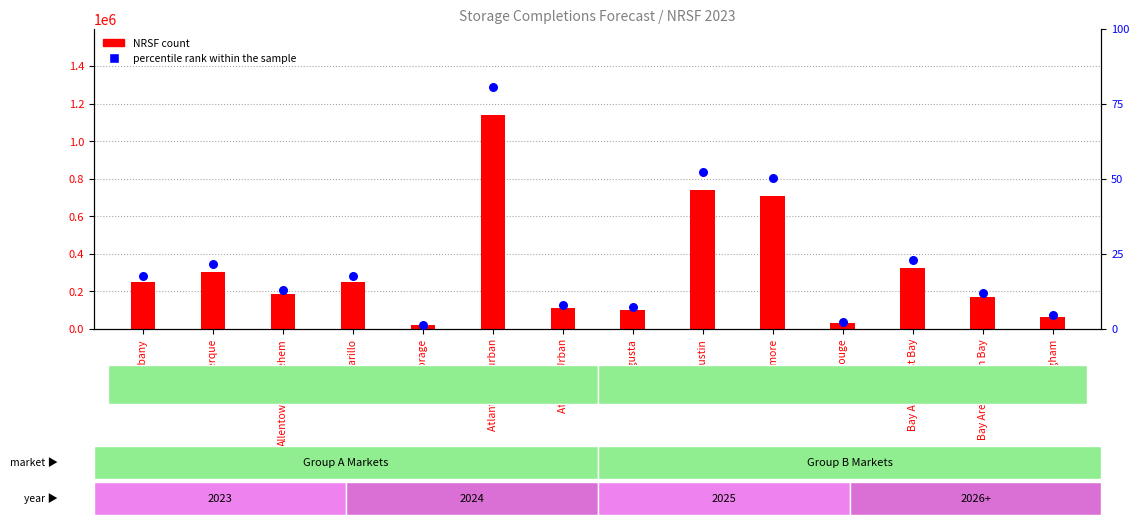

At which category is the sum across all series the highest?

Atlanta - Suburban